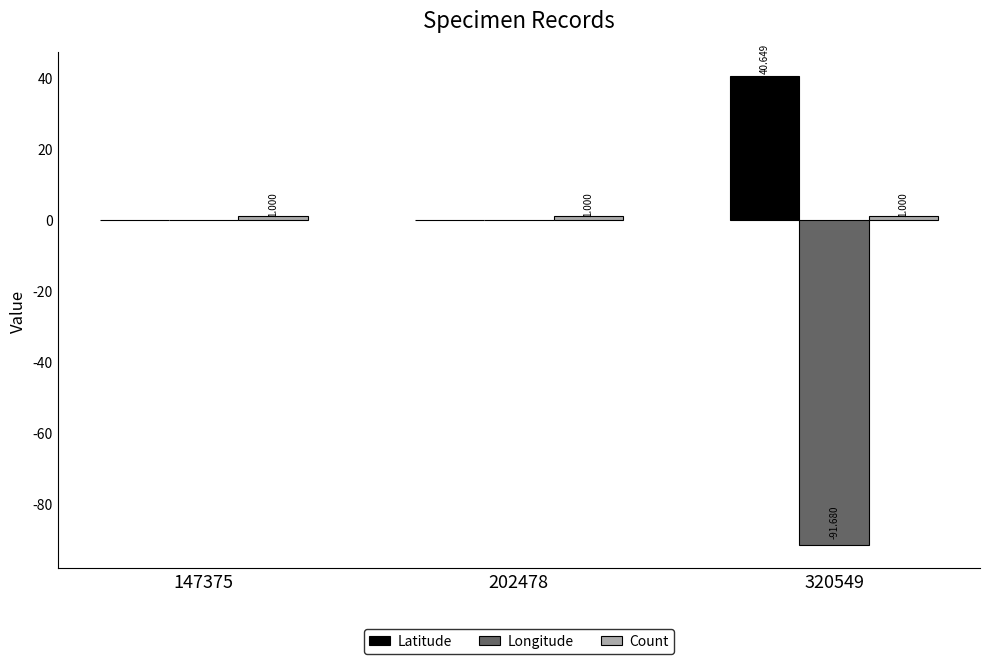

Which label corresponds to the largest value in the chart?

320549